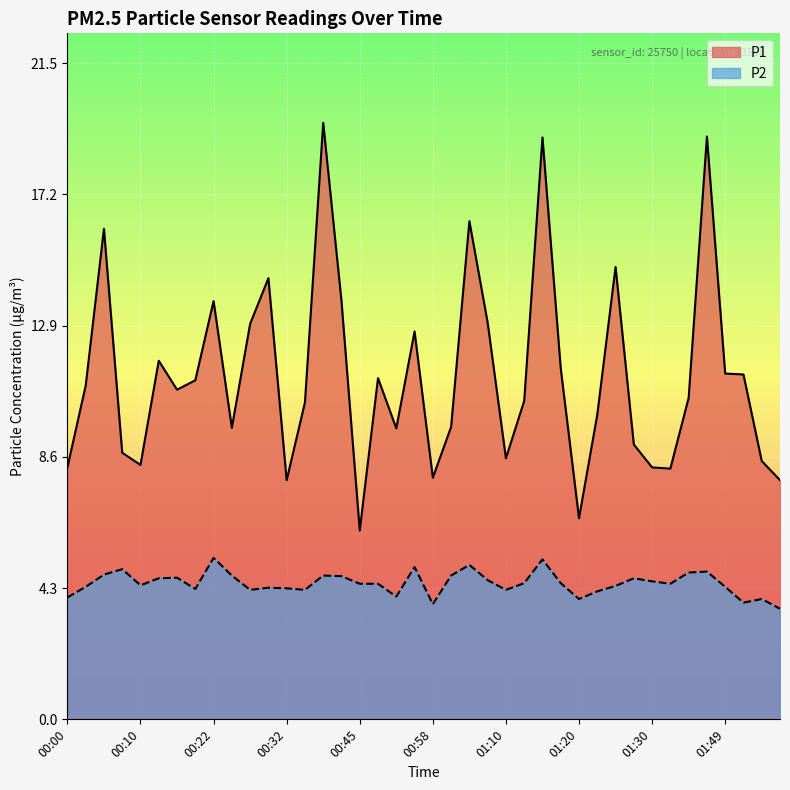

Which has a higher value, 00:50 or 00:00?

00:50